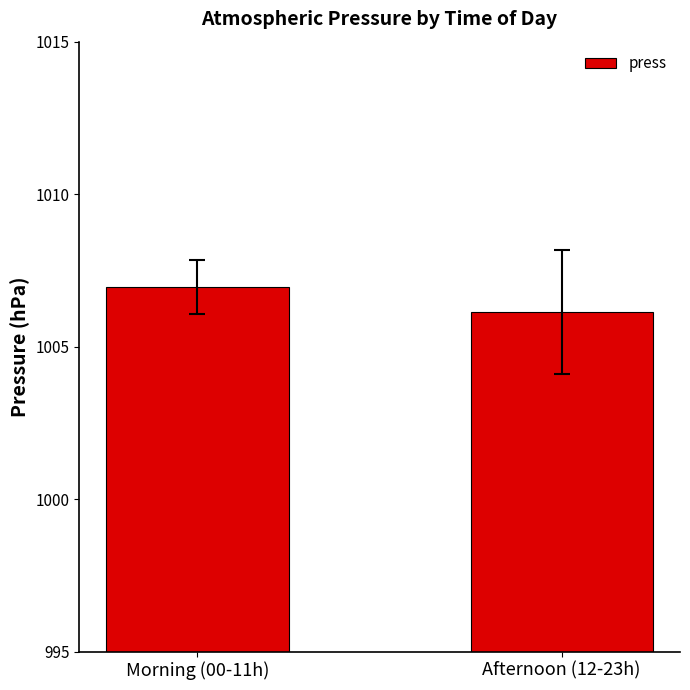

Reading left to right, extract all data points from this chart.

Morning (00-11h)=1007.0	Afternoon (12-23h)=1006.1